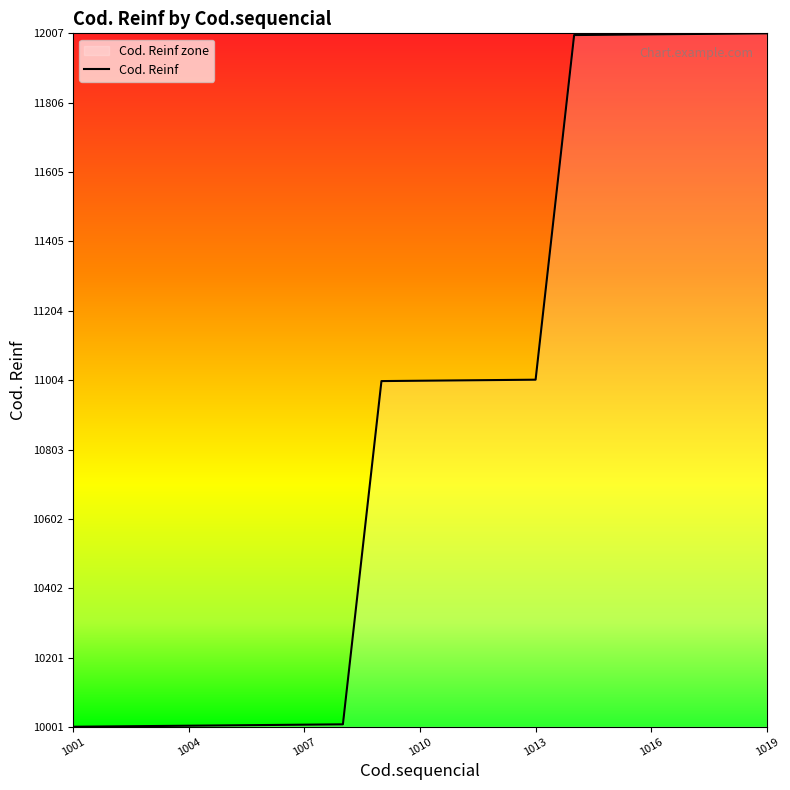

Is it true that the value at 1013 is 14959?

False